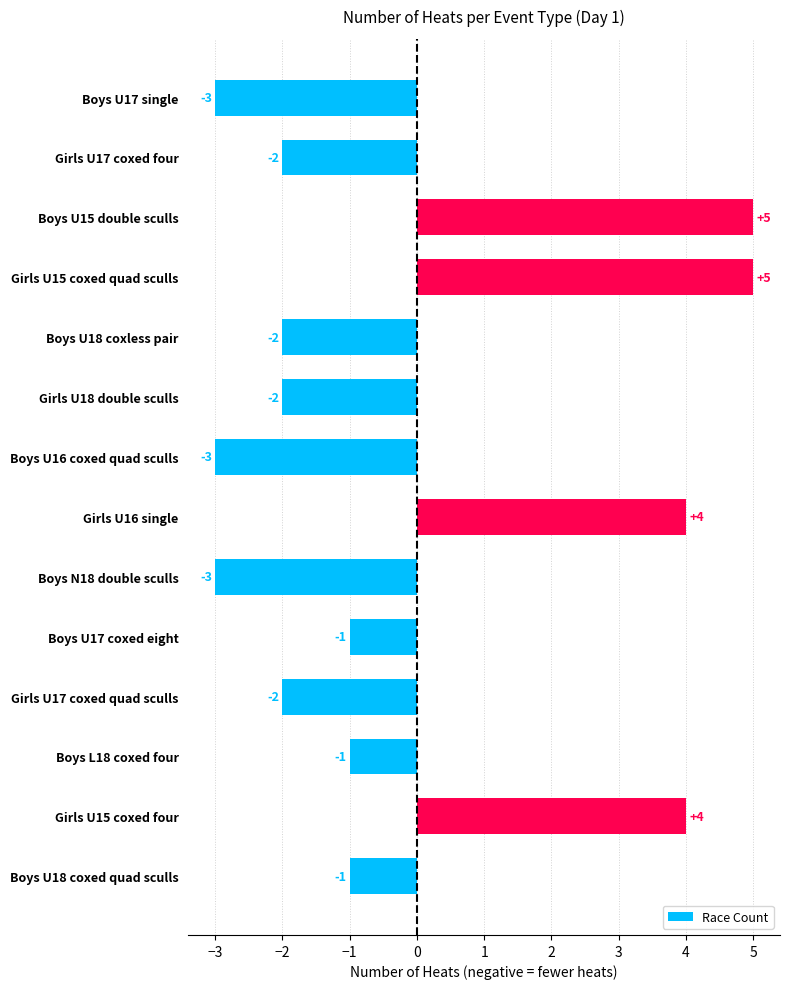

True or false: the data shows -3 at Boys U17 single.

True